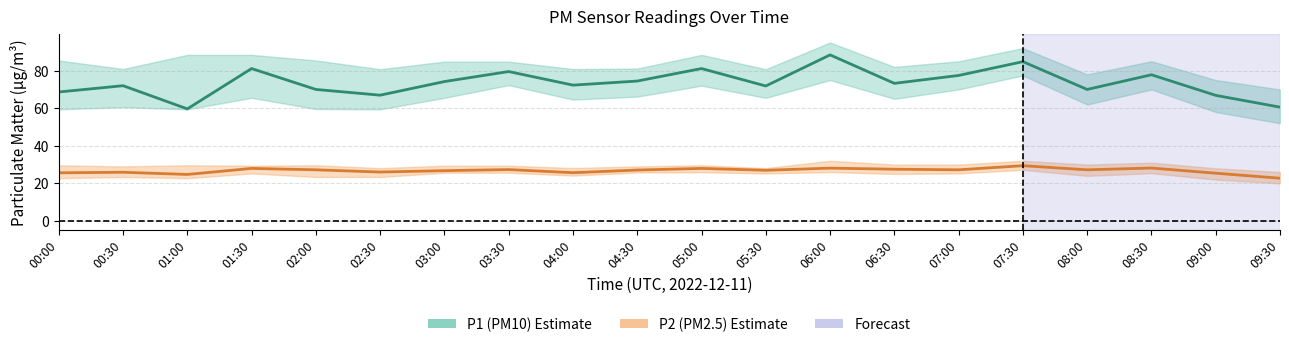

At which category does the chart reach its minimum across all series?

09:30